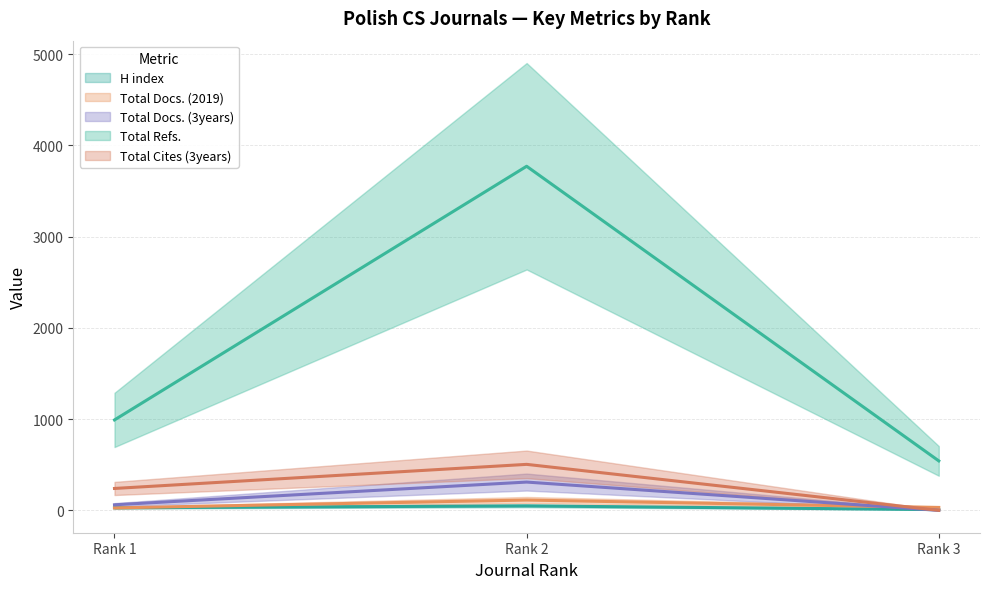

What is the value of the H index point at the 2nd from the left?

49